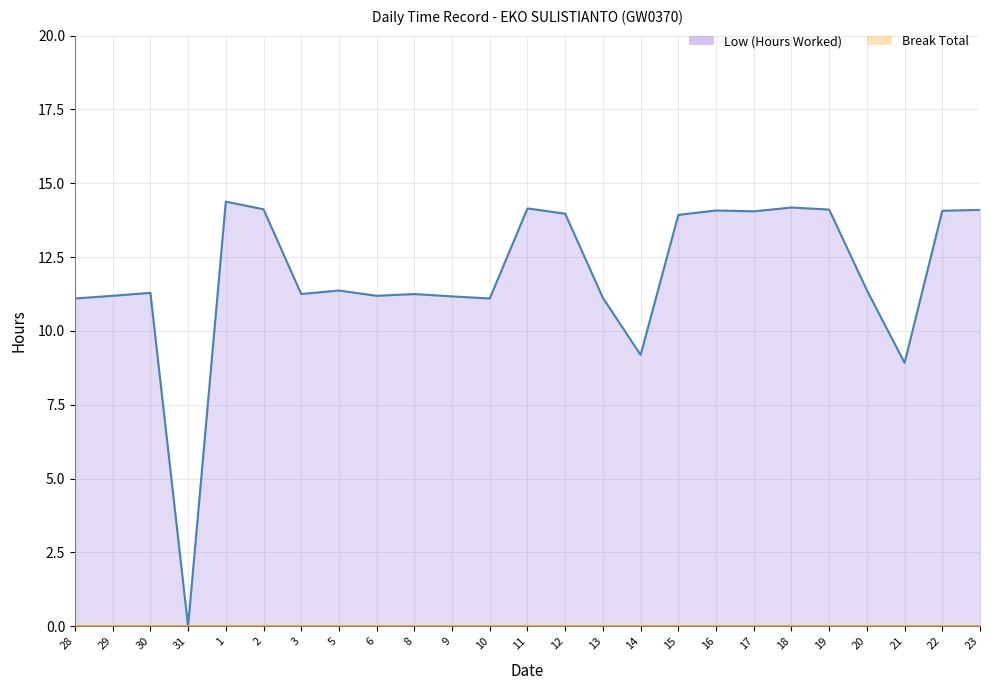

Which category has the lowest value in the Break Total line series?

28